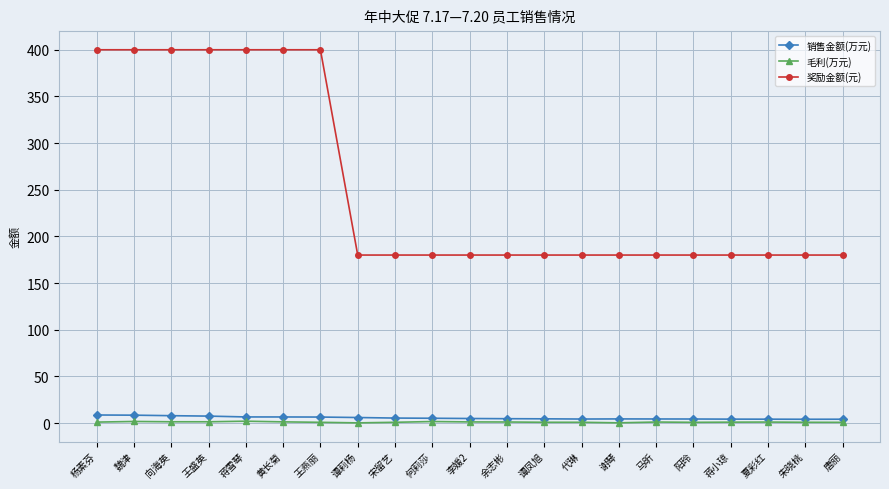

What is the label of the 17th point from the right?

蒋雪琴